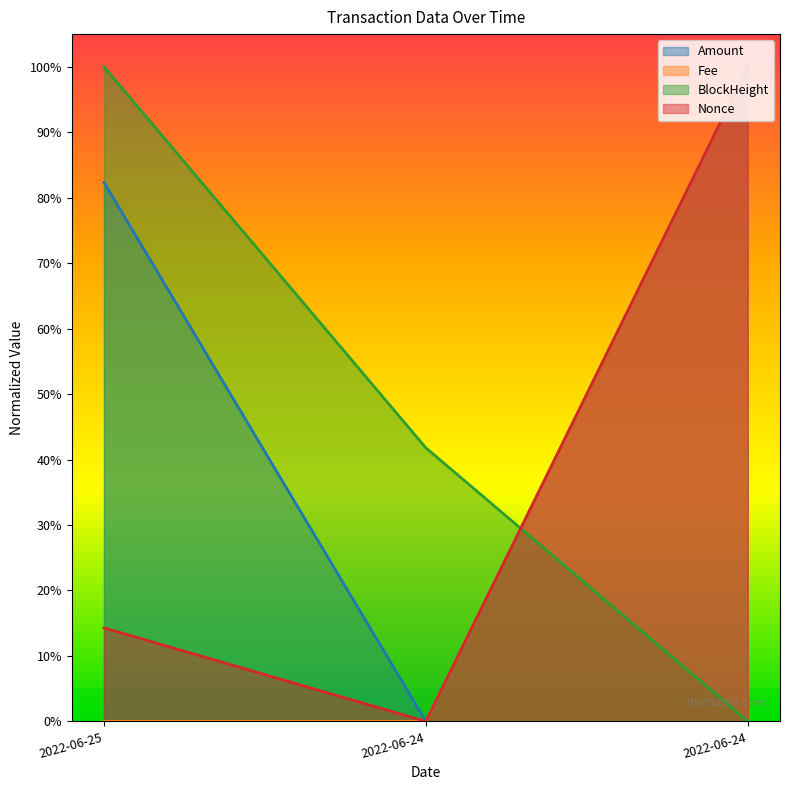

What is the value of the Amount point at the 3rd from the left?

1.0